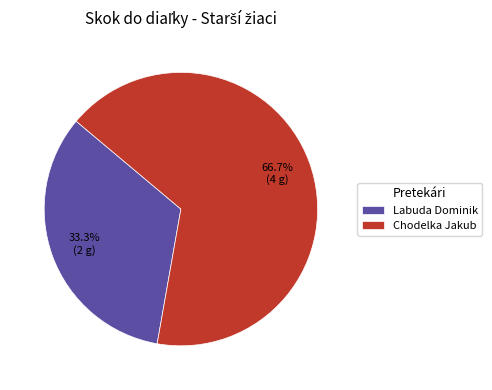

The Chodelka Jakub slice represents 67% of the pie. True or false?

True